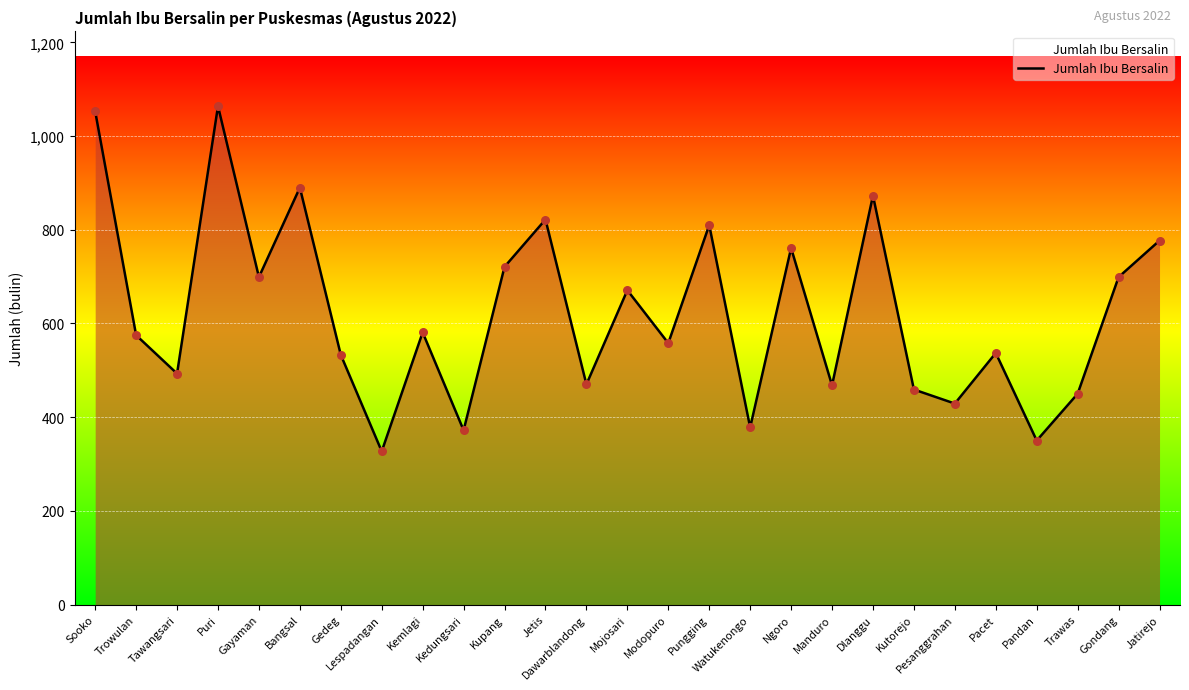

What is the ratio of the value at Mojosari to the value at Puri?

0.6